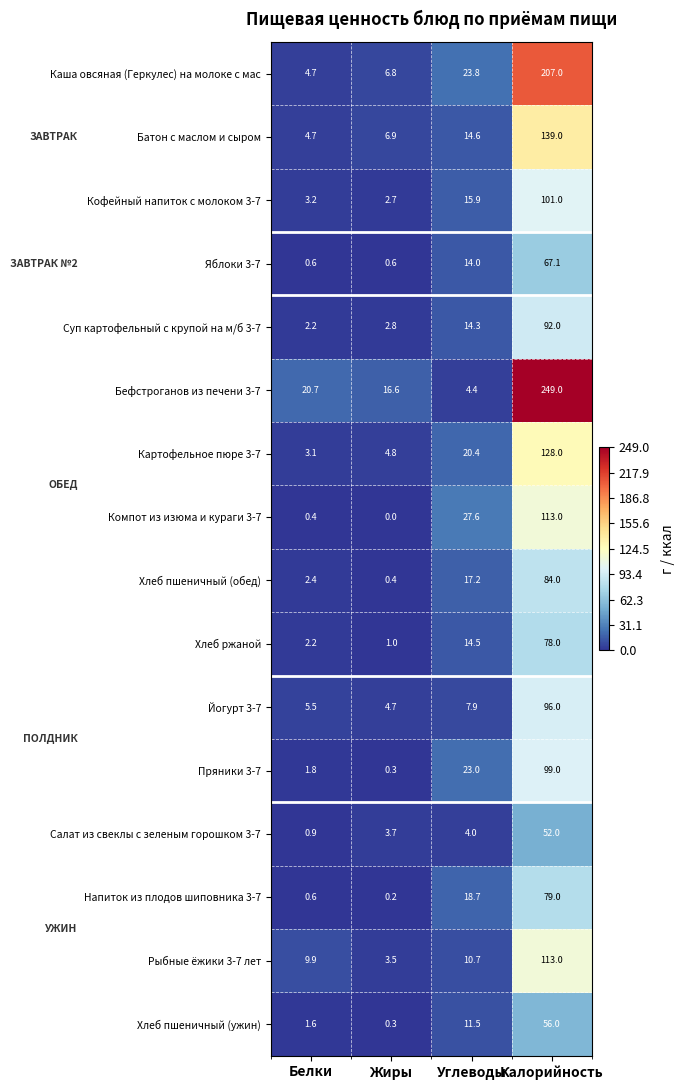

The value of Суп картофельный с крупой на м/б 3-7 at Белки is 3.9. True or false?

False